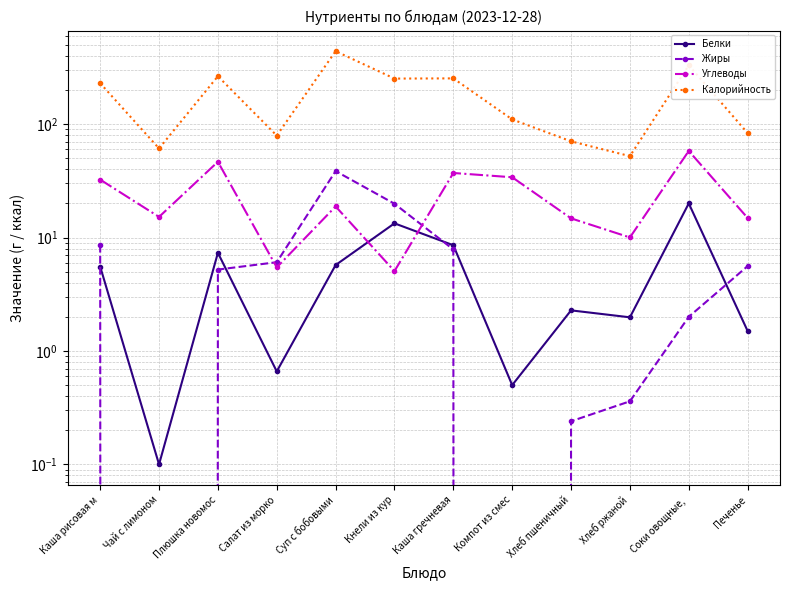

What is the label of the 8th point from the left?

Компот из смес